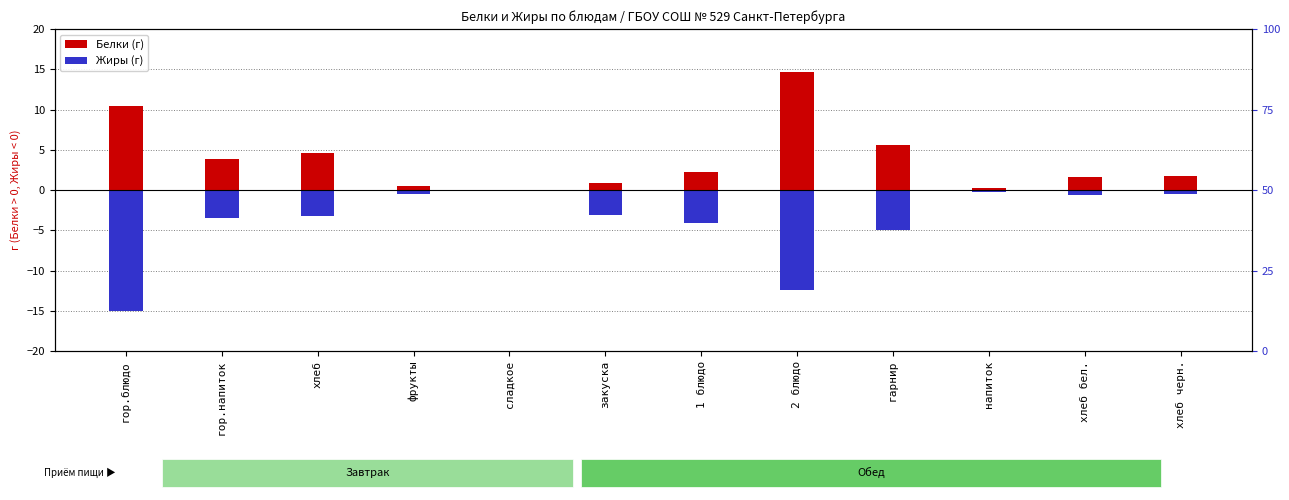

What is the minimum value shown in the chart?

-15.0